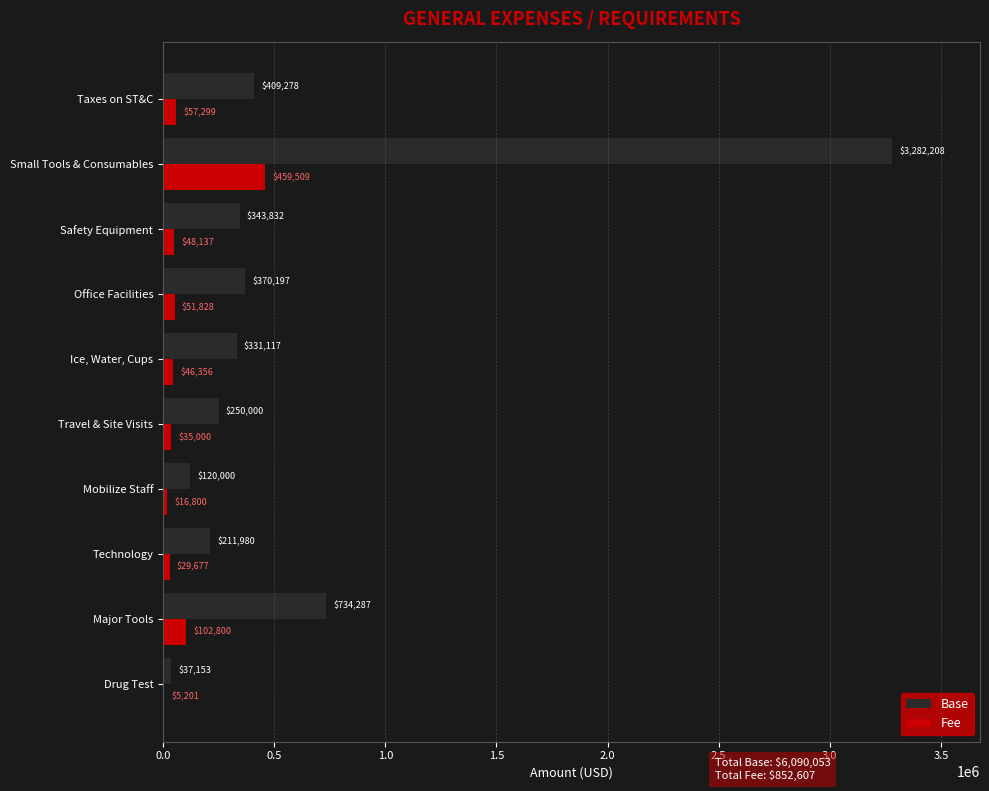

What is the maximum value for Fee?

459509.1